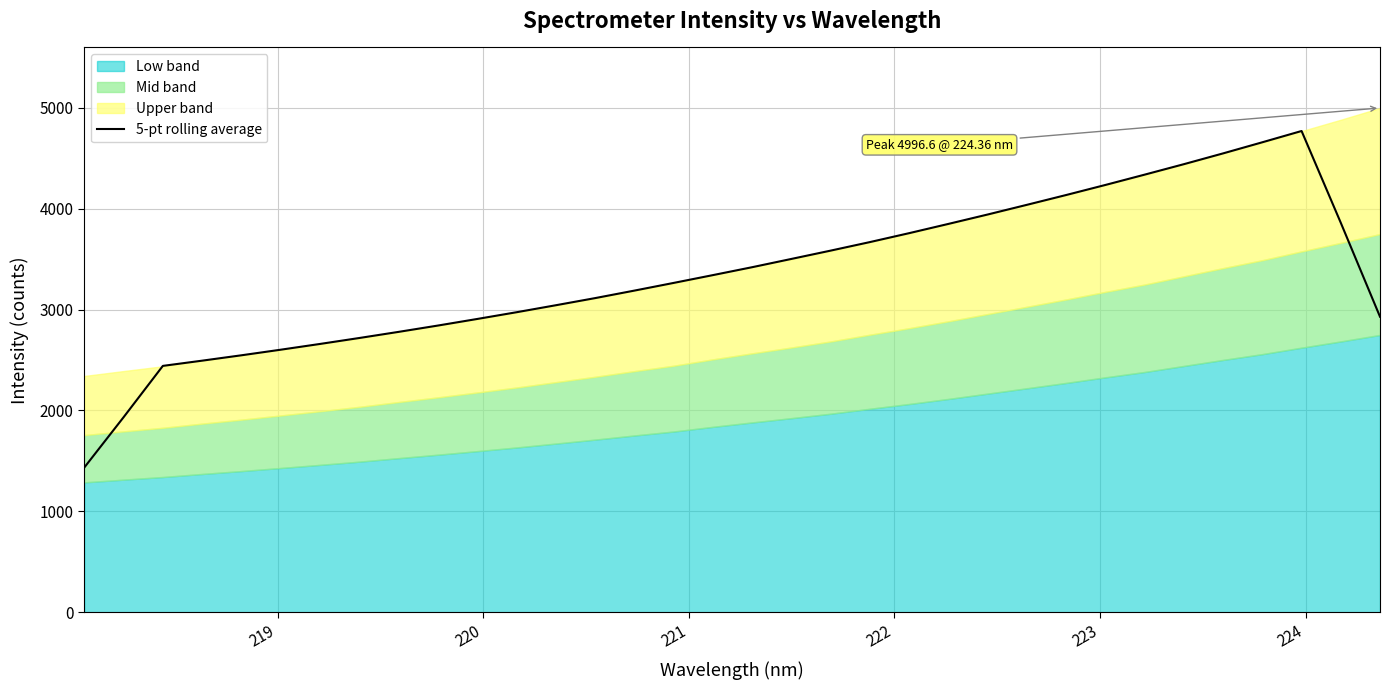

True or false: there are more than 2 points higher than both neighbors.

False